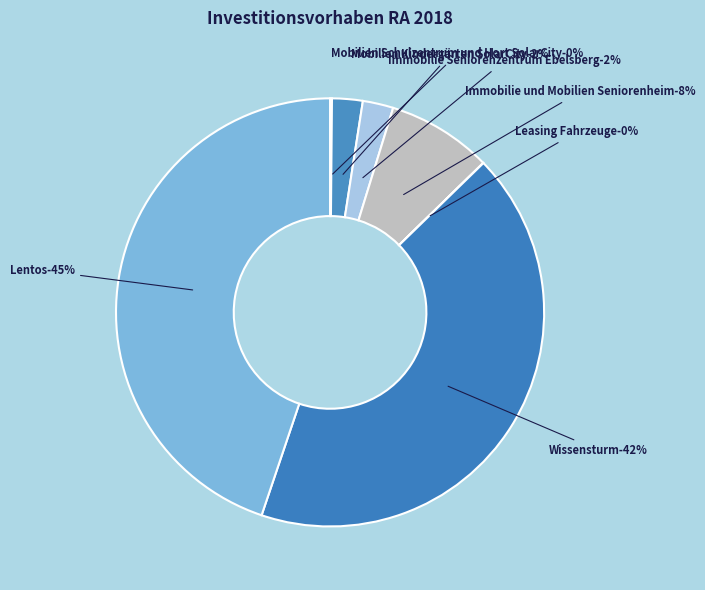

Which category has the biggest portion of the pie?

Lentos